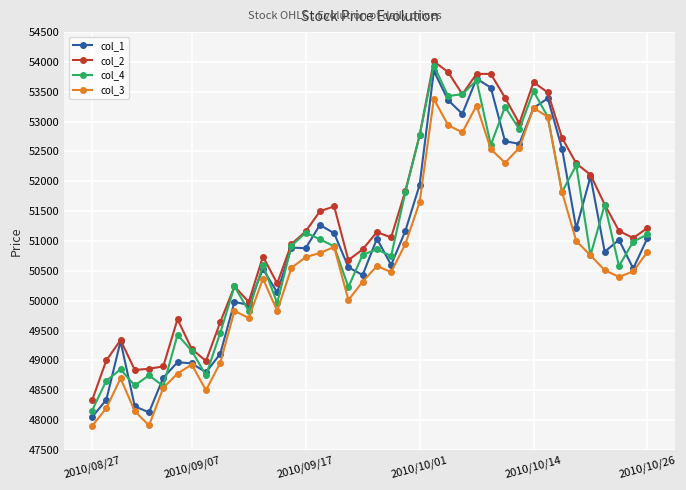

What is the maximum value for col_2?

54010